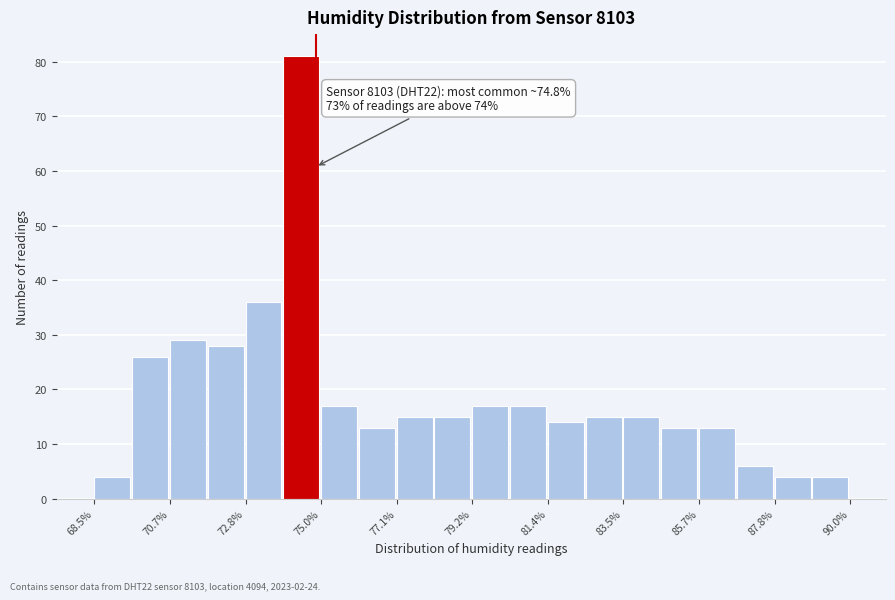

Around what value on the x-axis is the tallest bar? Give the approximate position of its centre, as read against the axis.

74.5